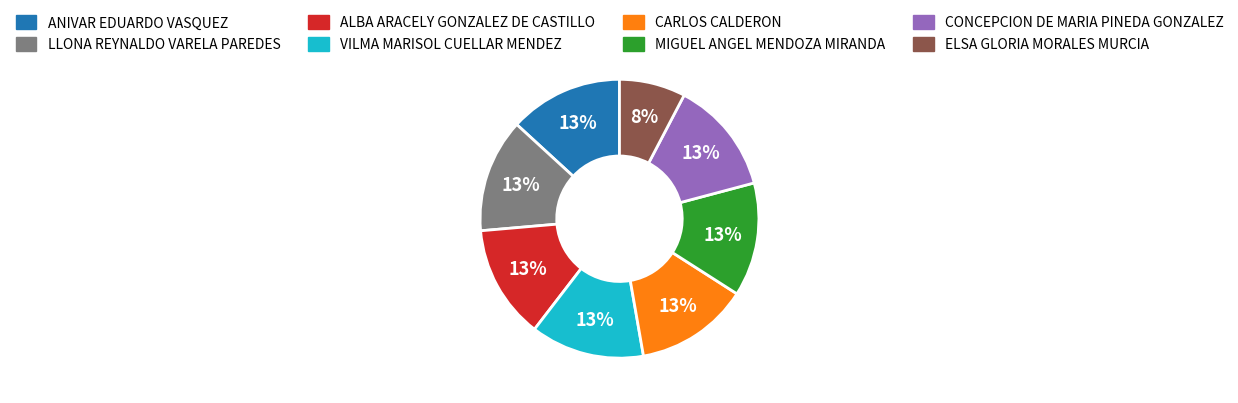

Is it true that ALBA ARACELY GONZALEZ DE CASTILLO is 26% of the pie?

False